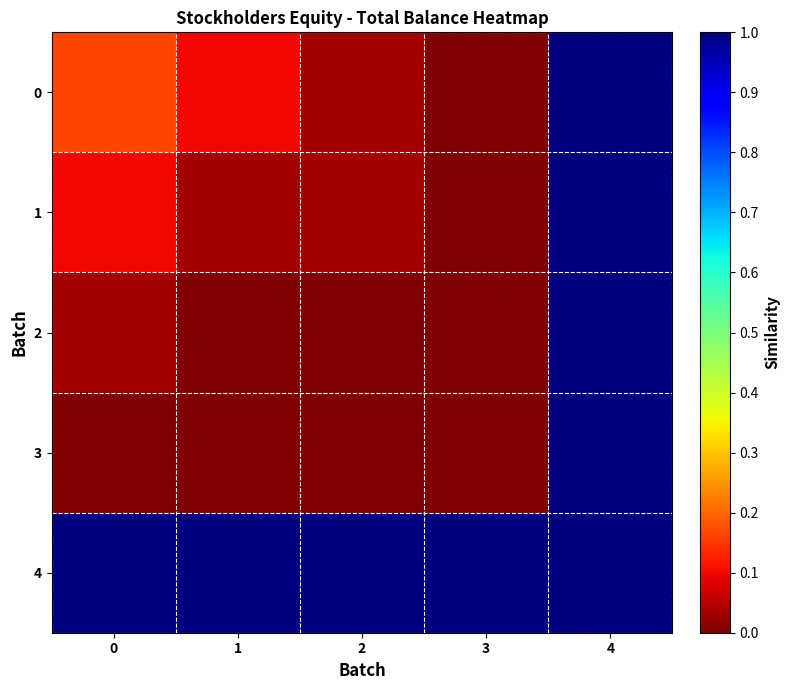

At which category is the sum across all series the highest?

4